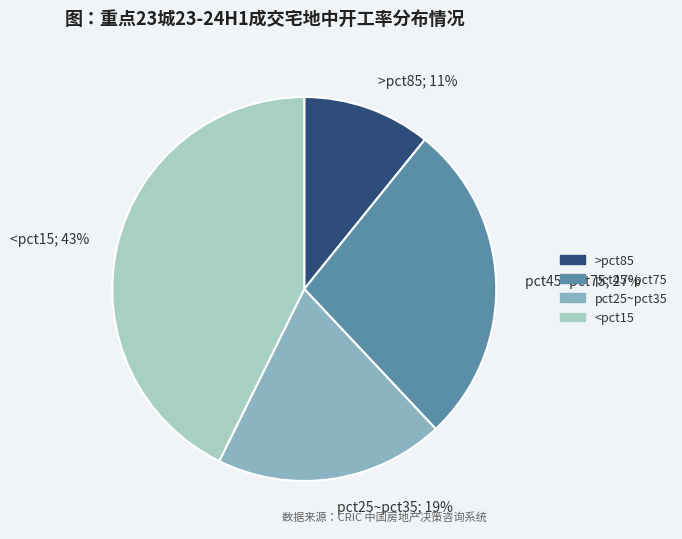

To the nearest percent, what is the combined percentage of pct25~pct35; 19% and pct45~pct75; 27%?

46%